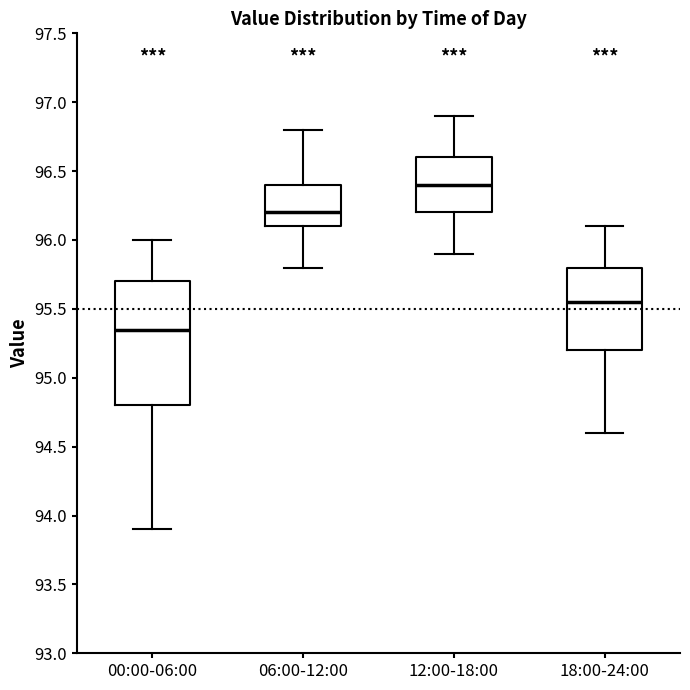

Which box is the tallest, from its lower edge to its upper edge?

00:00-06:00